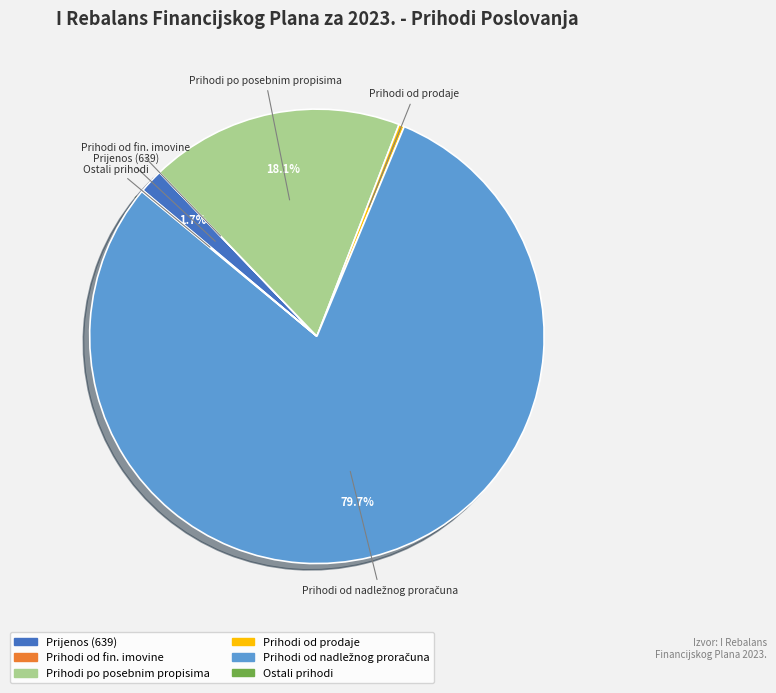

Is there a majority slice in this chart?

Yes